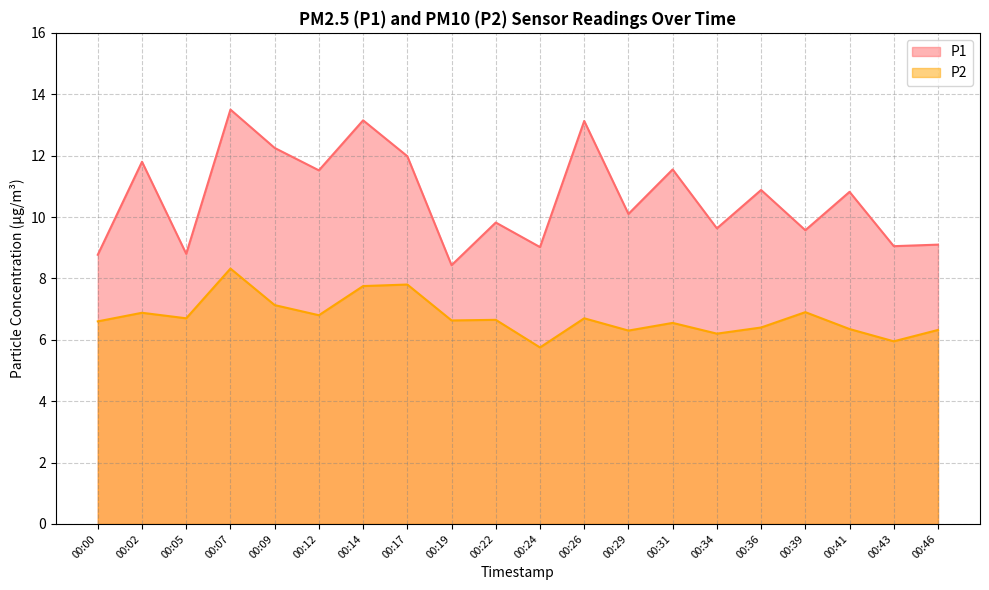

What is the greatest value displayed?

13.5